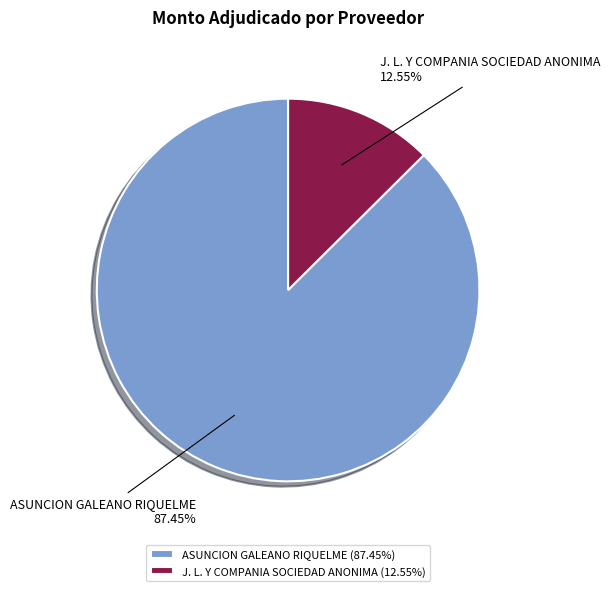

Is it true that J. L. Y COMPANIA SOCIEDAD ANONIMA is 1% of the pie?

False